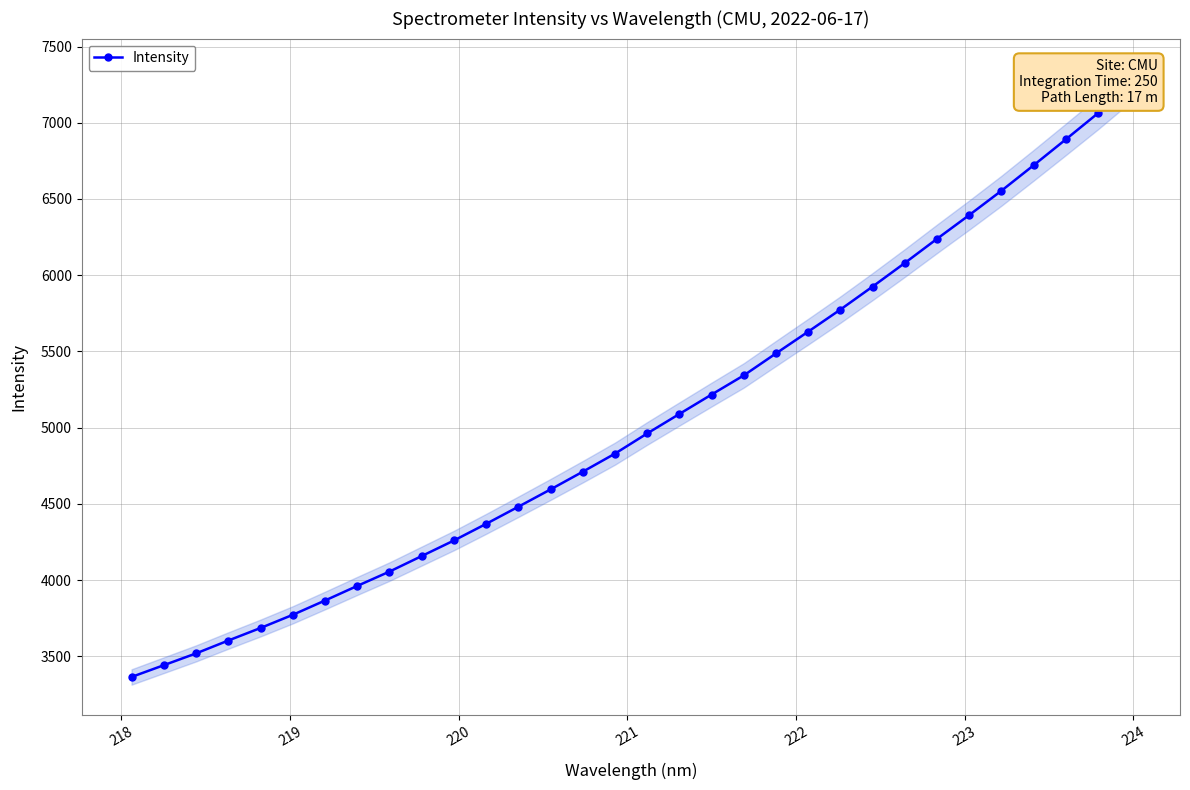

How many data points does each series have?

32